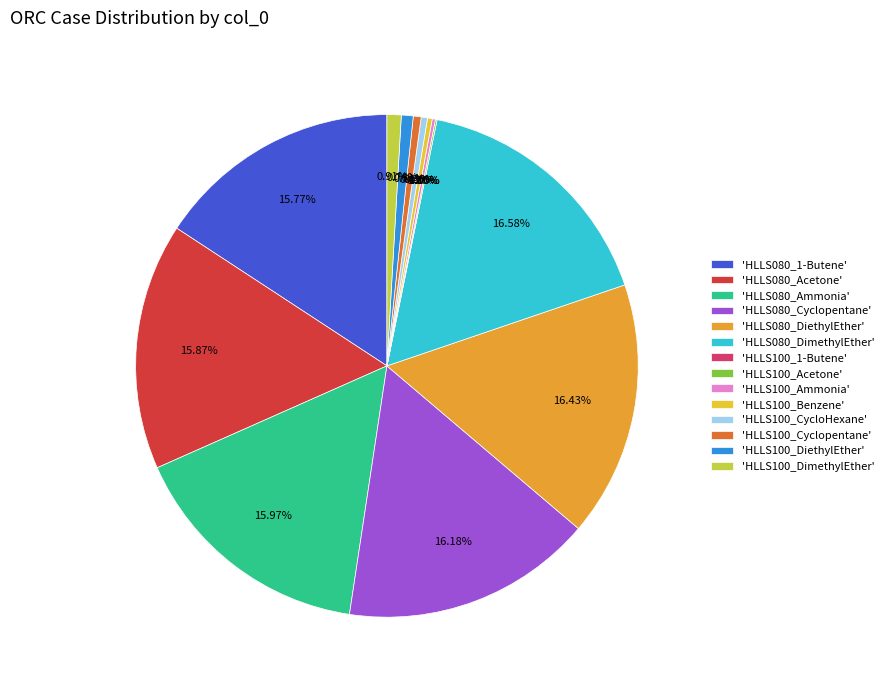

To the nearest percent, what is the combined percentage of HLLS080_Ammonia and HLLS080_DimethylEther?

33%